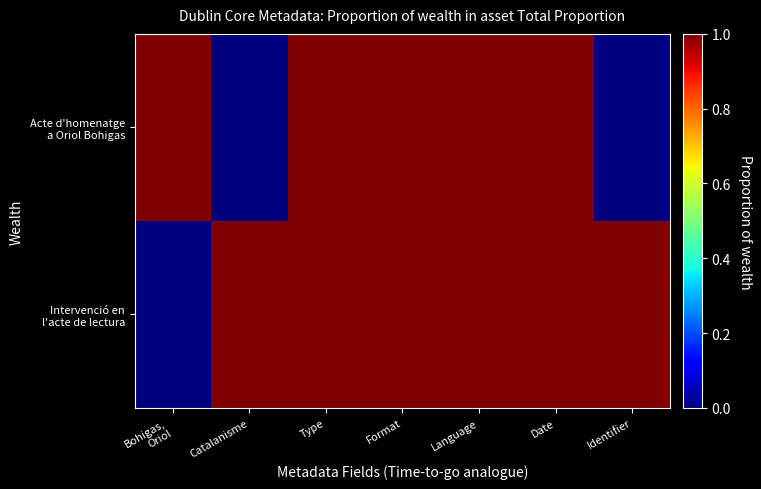

At which category is the sum across all series the highest?

Type